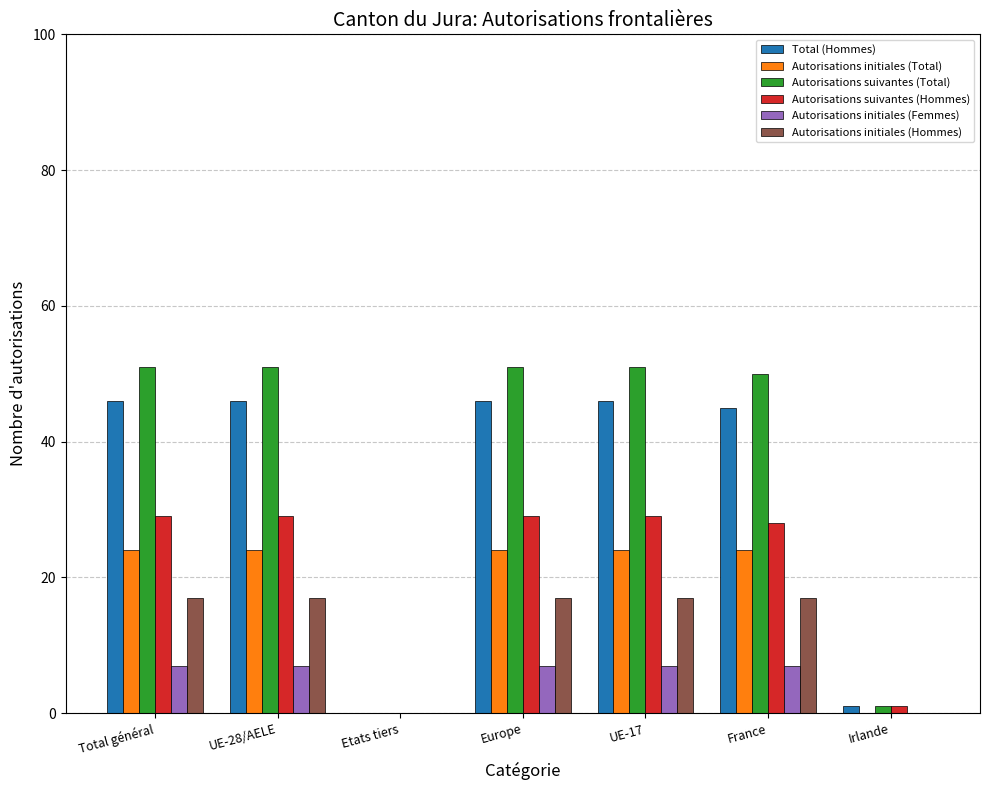

How many data points does each series have?

7